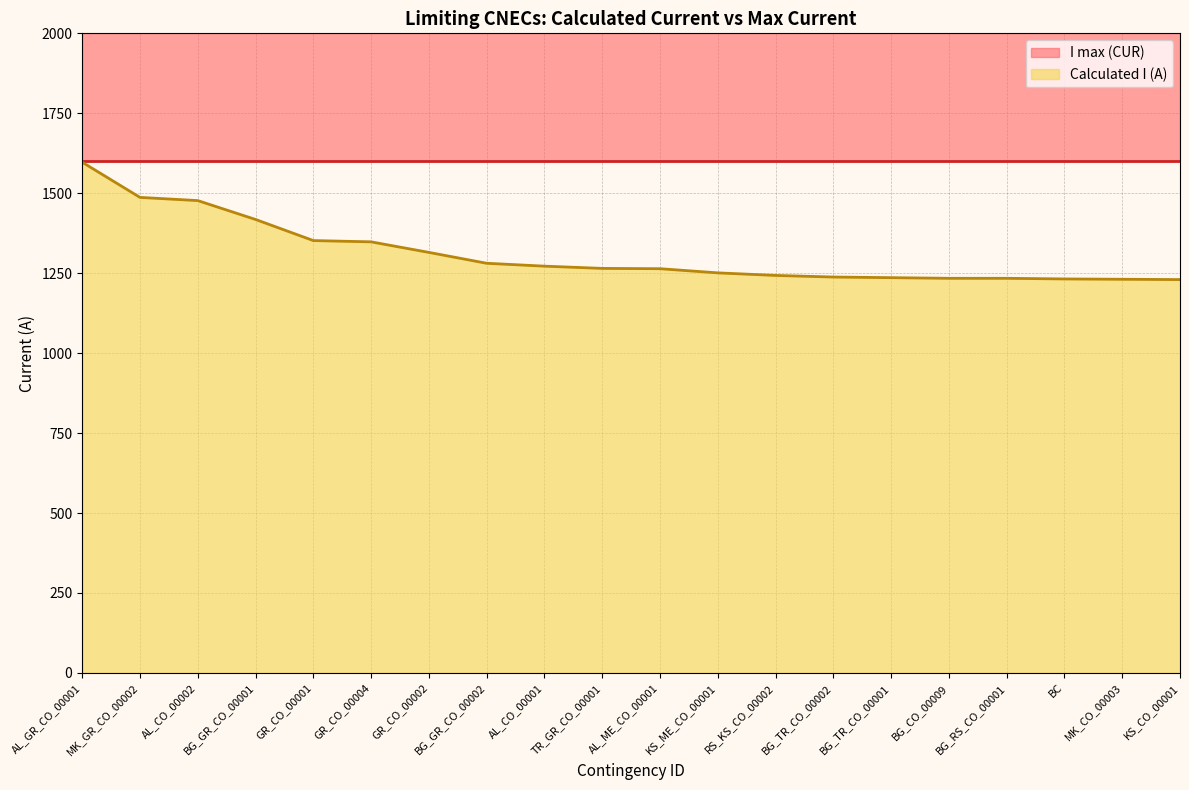

Does the chart have visible grid lines?

Yes